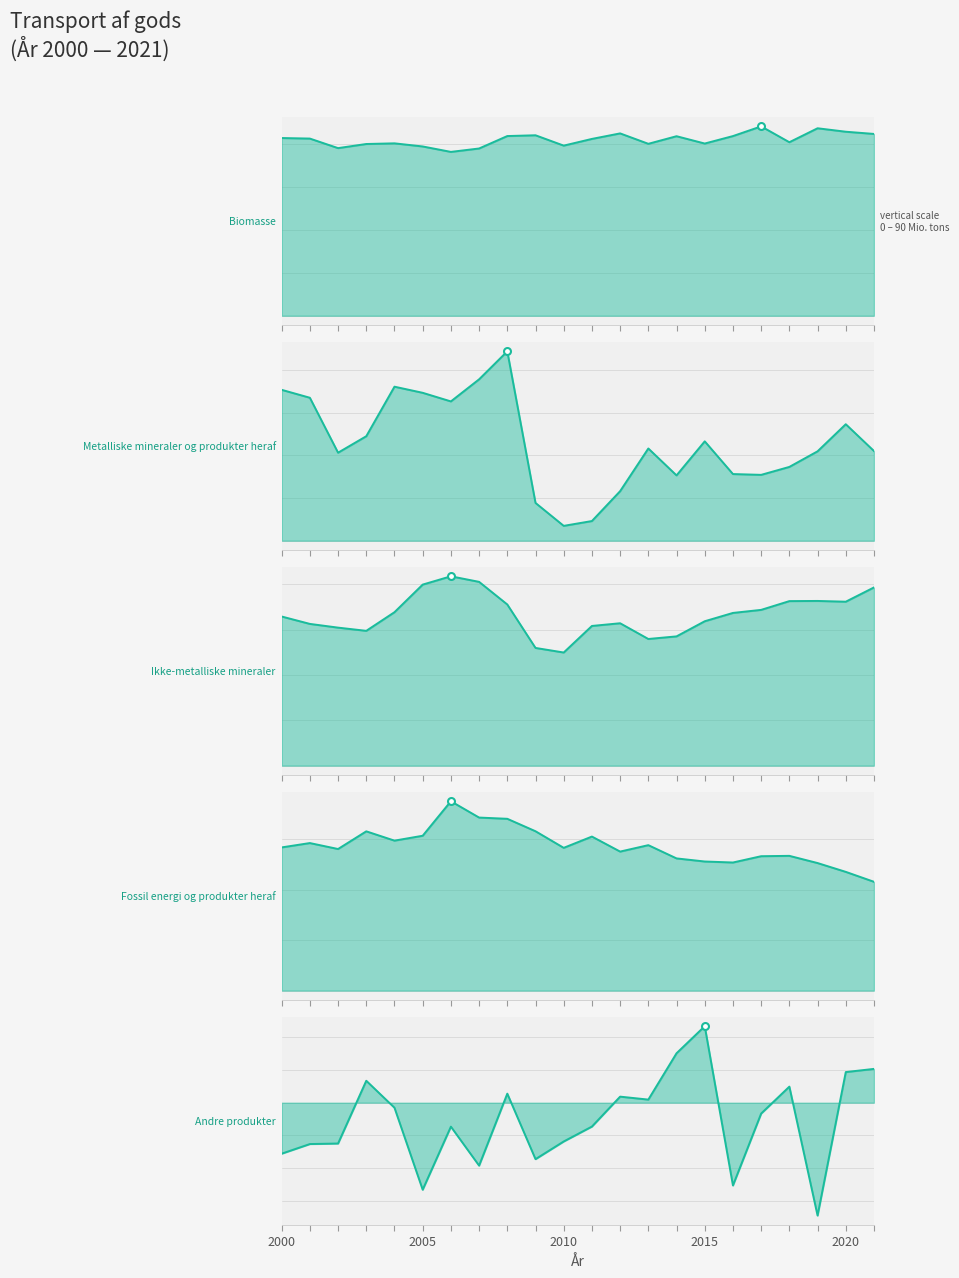

What is the sum of the Ikke-metalliske mineraler values at 8 and 2020?

138.9